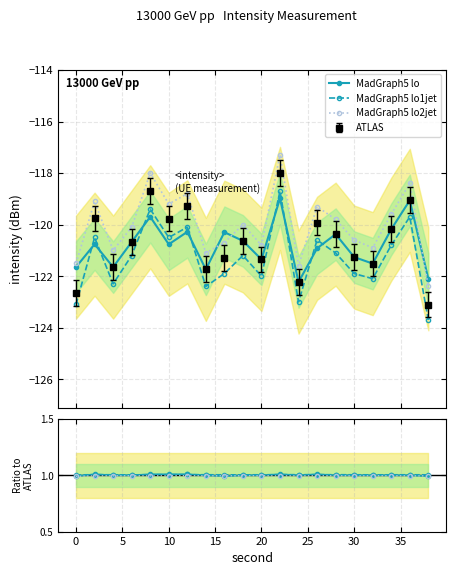

Does the chart have visible grid lines?

Yes